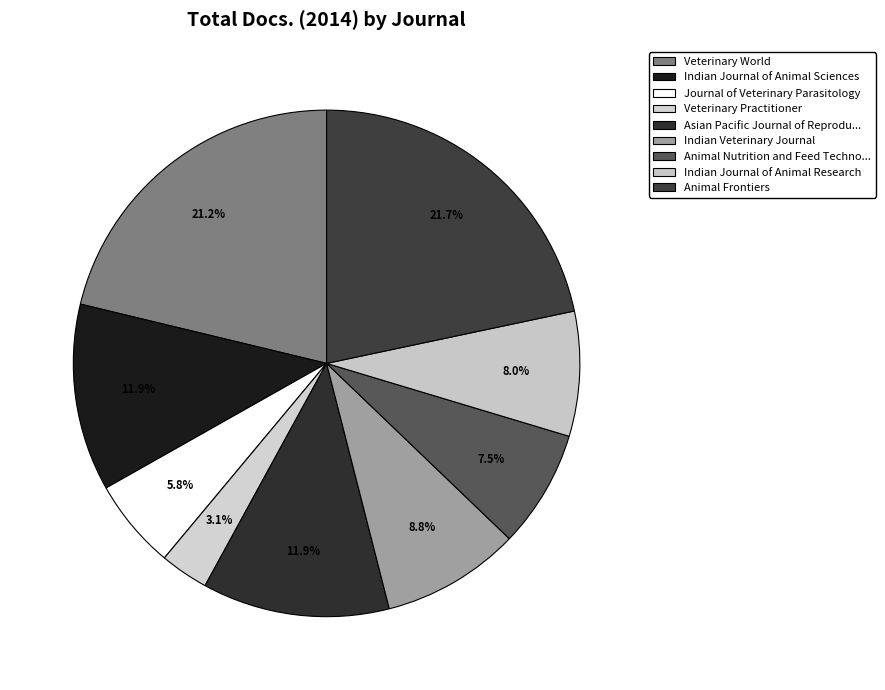

Does any single category account for the majority?

No